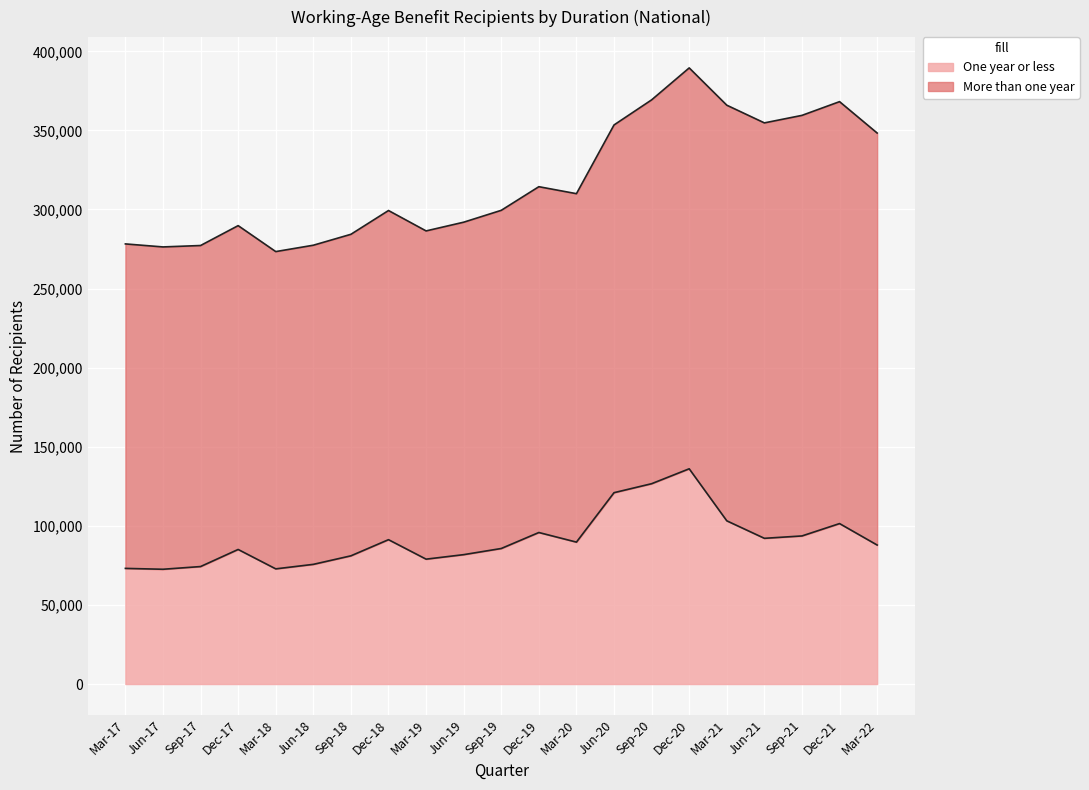

Where is Dec-21 nearest to the value 184393?

Sep-18